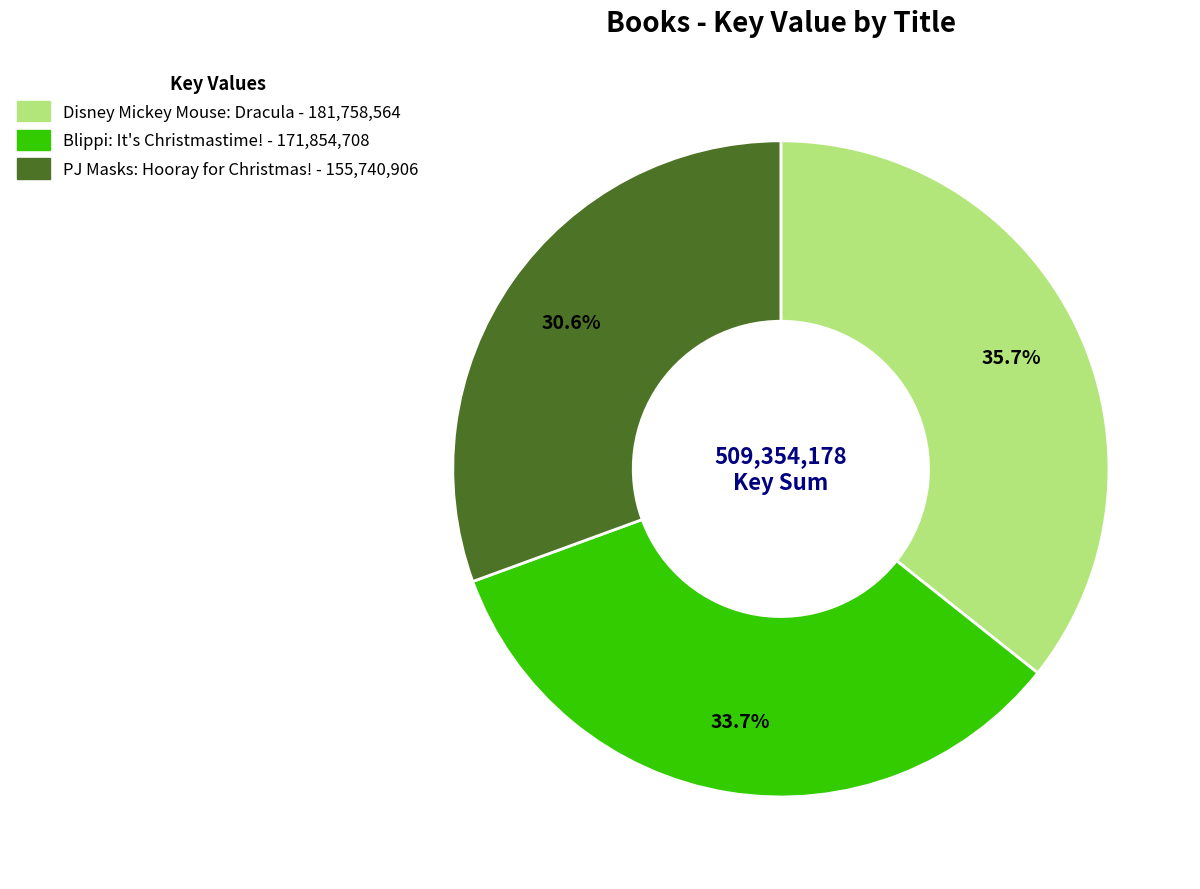

What percentage is the PJ Masks: Hooray for Christmas! slice, to the nearest percent?

31%